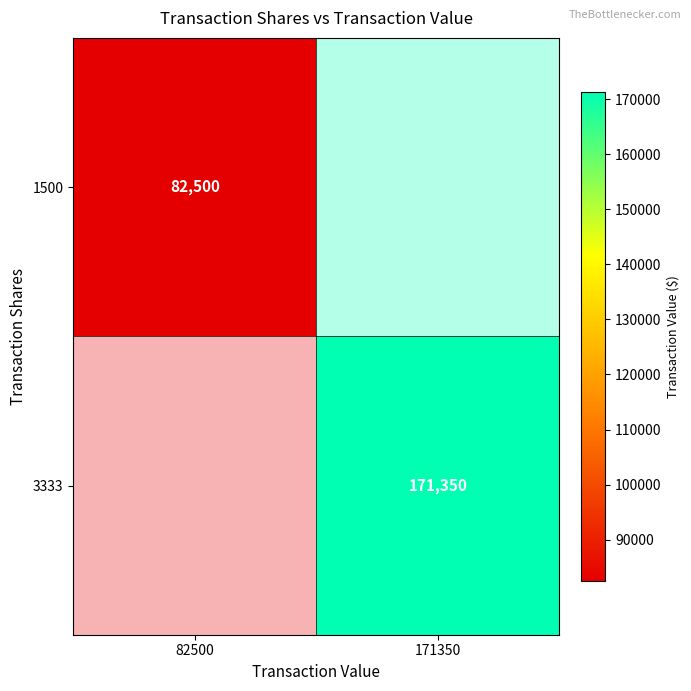

Is it true that 3333 equals 39345 at 171350?

False